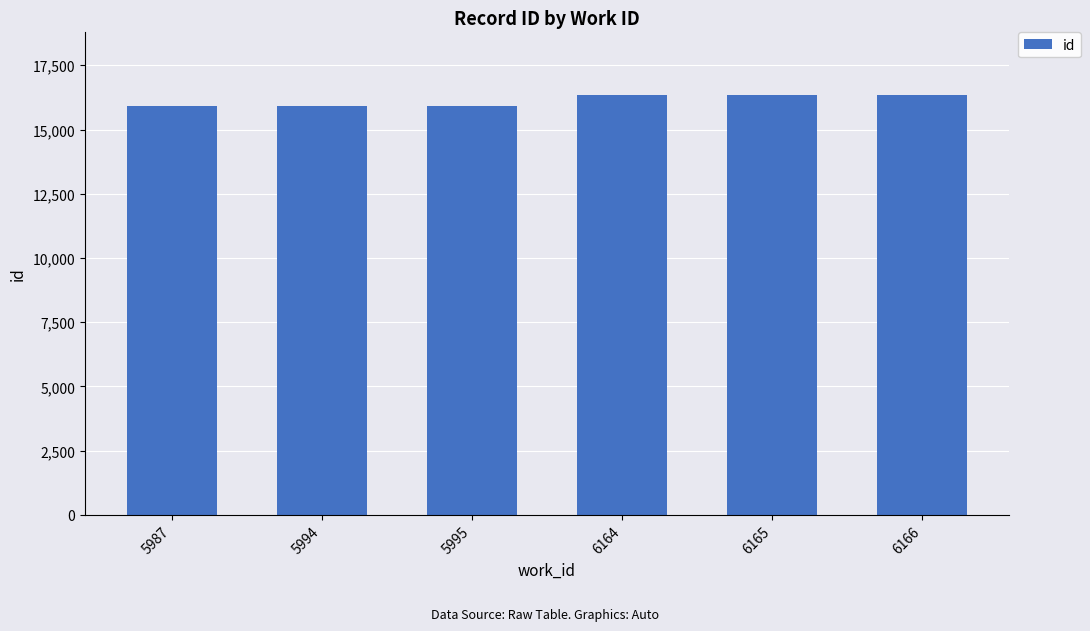

Between 5987 and 6165, which is larger?

6165